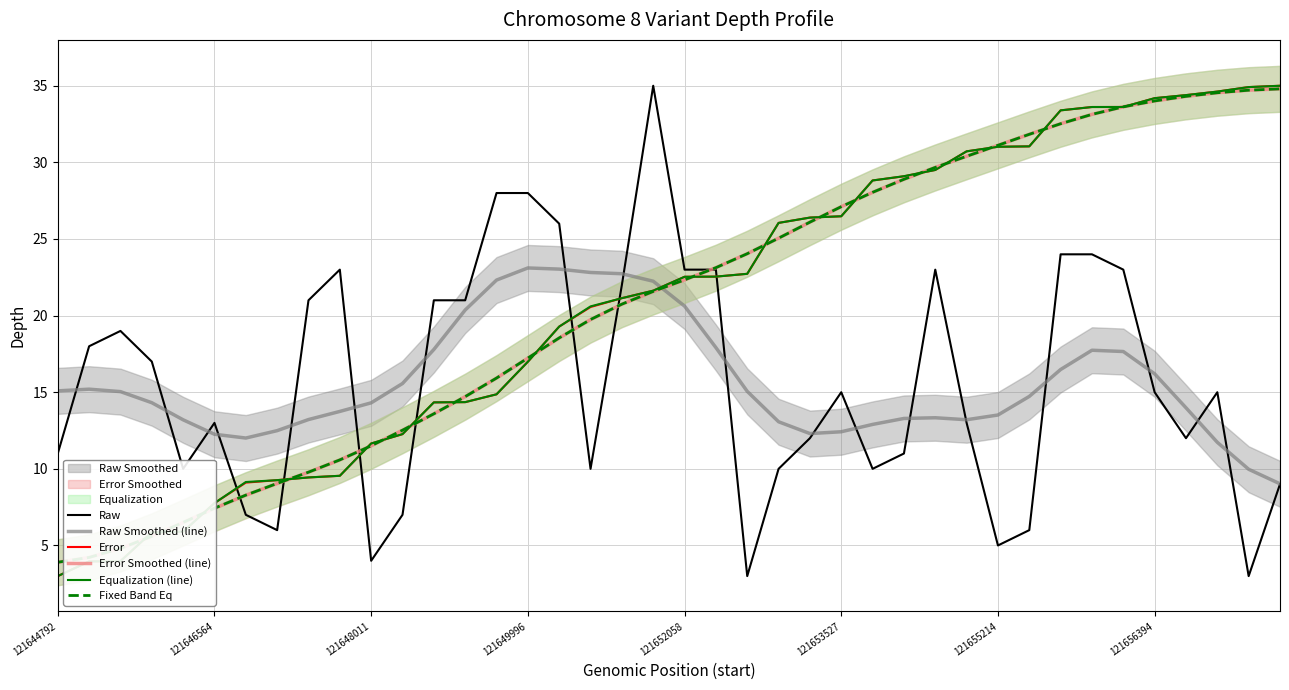

What is the value of the Equalization (line) point at the 35th from the left?

33.6